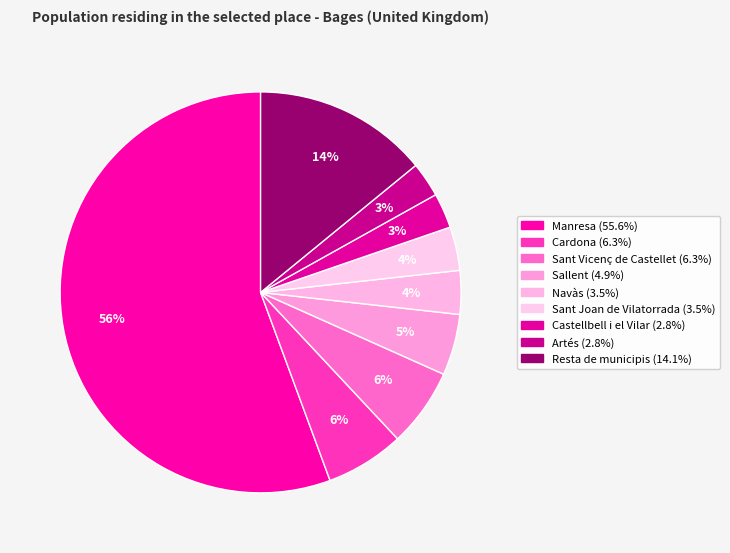

True or false: Manresa accounts for 56% of the total.

True